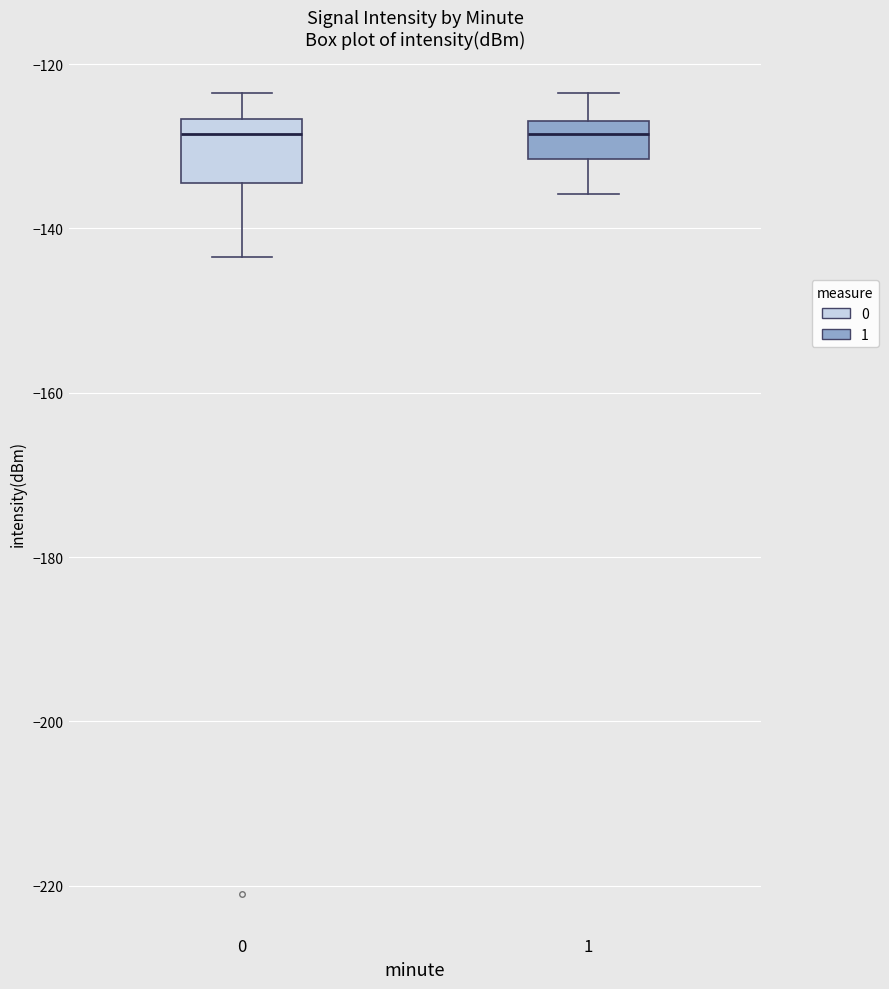

Reading left to right, read every box against the y-axis: the position of its median line, the range the box covers, and the ends of its whiskers. The values are not printed on the chart, so give them approximately, as read against the axis.

0: median -128, box -134 to -126, whiskers -144 to -124
1: median -128, box -132 to -126, whiskers -136 to -124